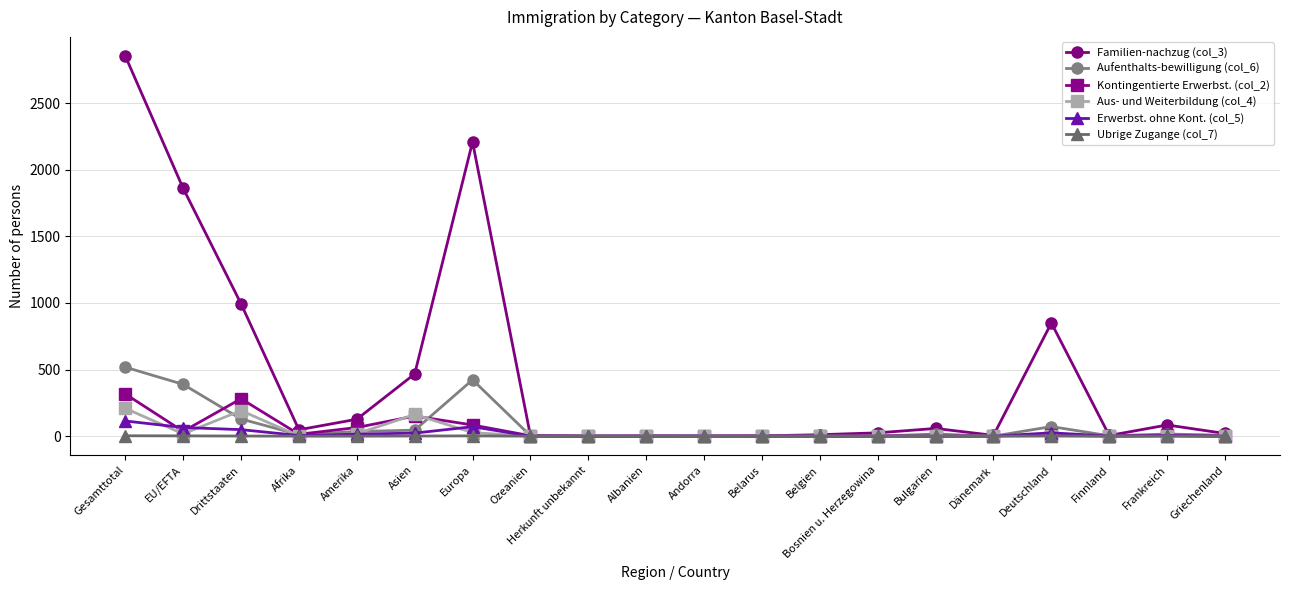

What are all the series names shown in the legend?

Familien-nachzug (col_3), Aufenthalts-bewilligung (col_6), Kontingentierte Erwerbst. (col_2), Aus- und Weiterbildung (col_4), Erwerbst. ohne Kont. (col_5), Ubrige Zugange (col_7)